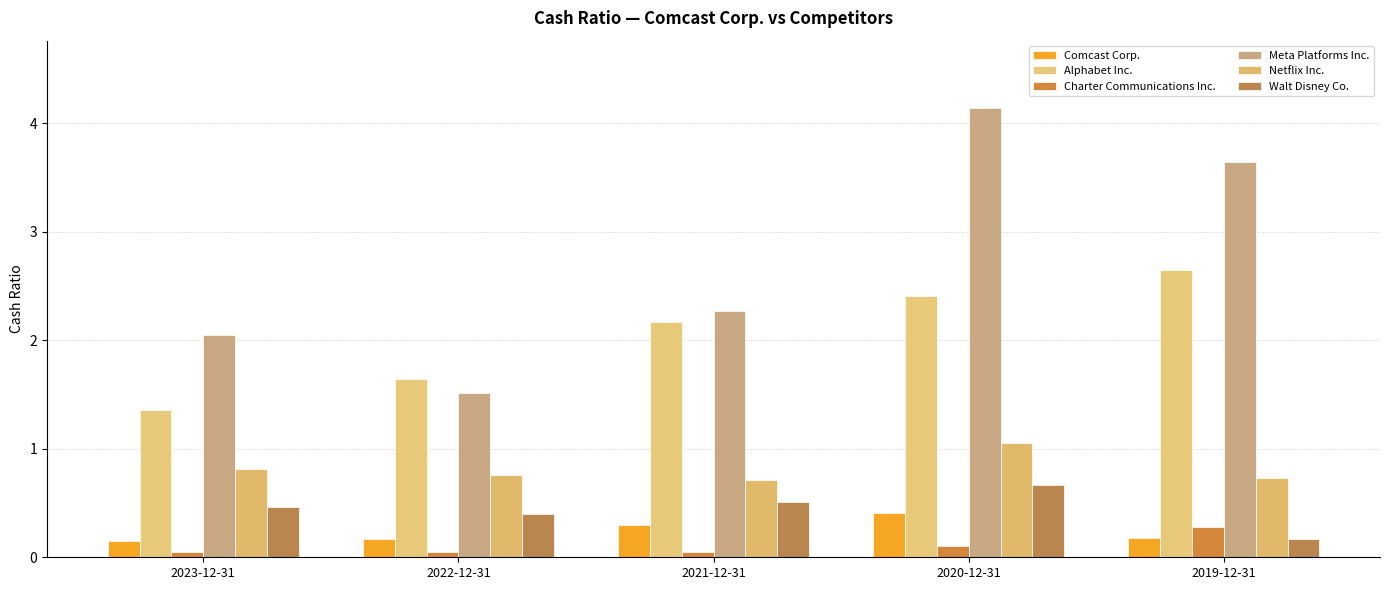

What is the label of the 4th bar from the right?

2022-12-31